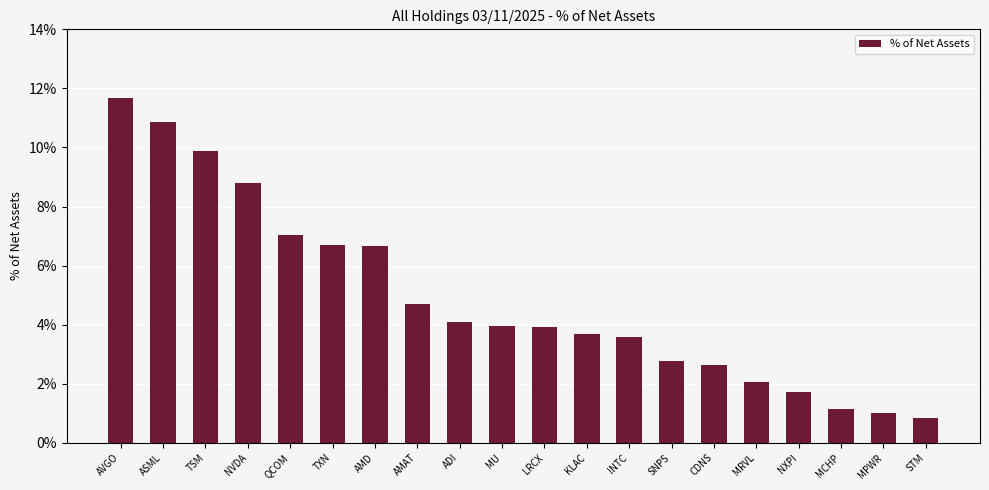

What is the label of the 13th bar from the left?

INTC